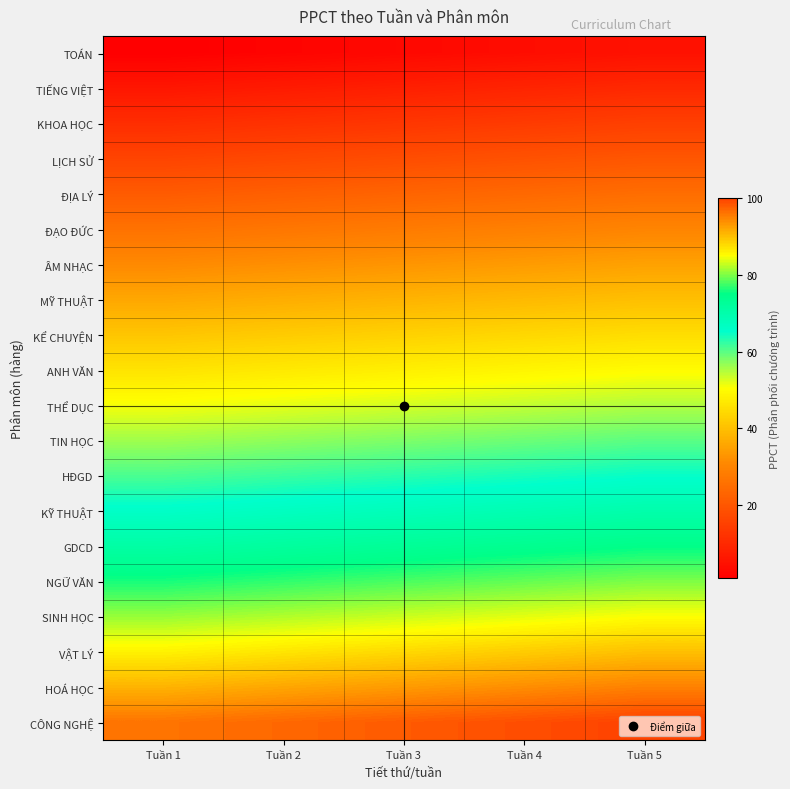

What is the smallest value displayed?

1